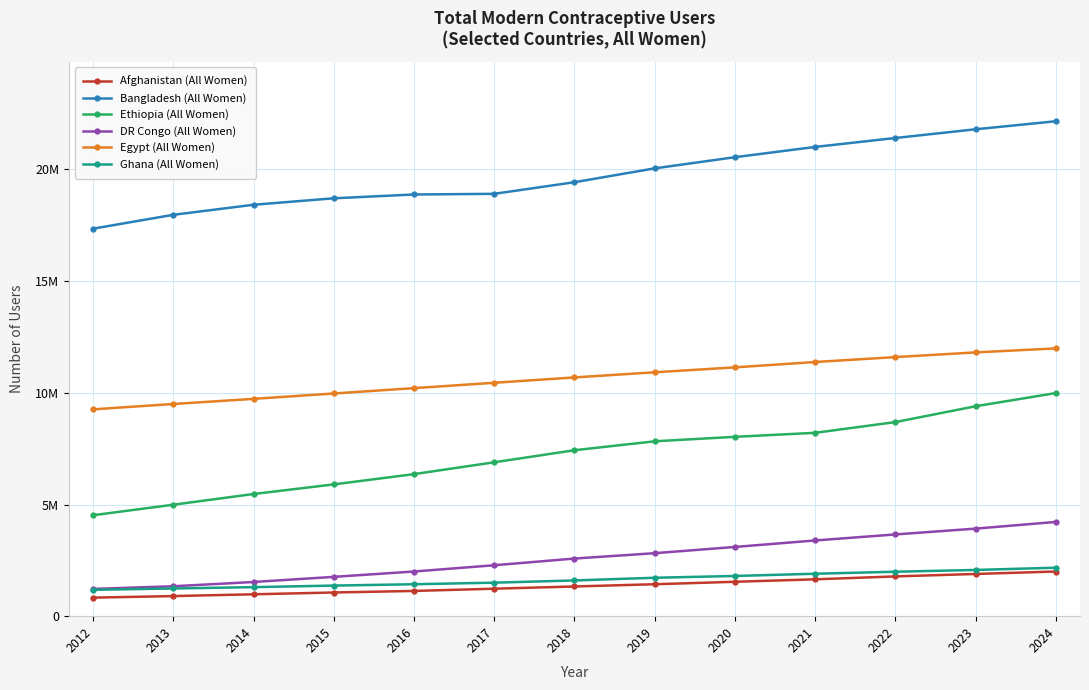

Reading left to right, what are all the values shown in this chart?

Afghanistan (All Women): 830000	900000	980000	1060000	1130000	1230000	1330000	1430000	1540000	1650000	1780000	1890000	2000000
Bangladesh (All Women): 17350000	17970000	18420000	18710000	18880000	18910000	19430000	20050000	20550000	21010000	21410000	21800000	22160000
Ethiopia (All Women): 4520000	4990000	5470000	5900000	6360000	6890000	7430000	7830000	8030000	8210000	8690000	9400000	9990000
DR Congo (All Women): 1220000	1340000	1530000	1760000	2000000	2280000	2580000	2820000	3100000	3390000	3660000	3920000	4220000
Egypt (All Women): 9260000	9500000	9730000	9970000	10210000	10450000	10690000	10920000	11140000	11380000	11600000	11810000	11990000
Ghana (All Women): 1180000	1240000	1300000	1370000	1430000	1500000	1600000	1720000	1800000	1900000	1990000	2070000	2170000